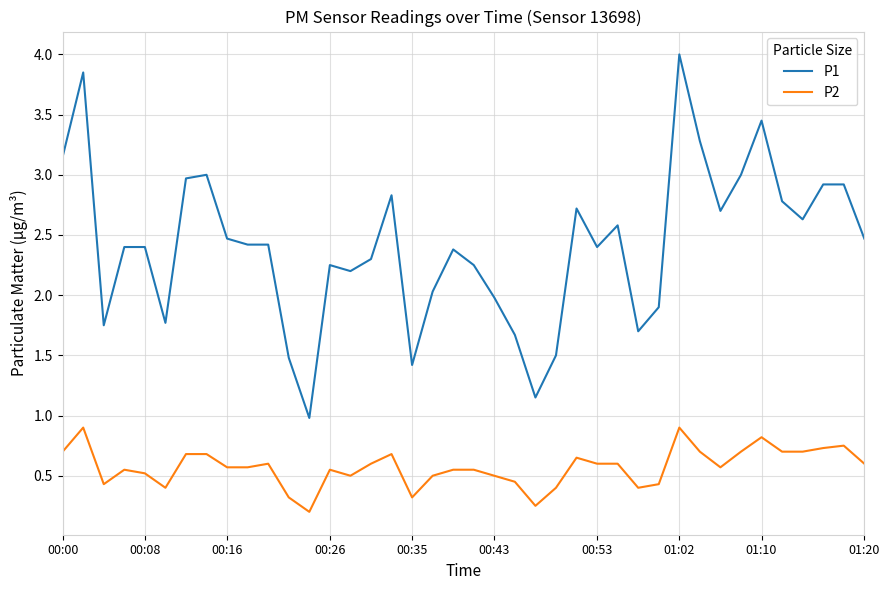

True or false: P1 and P2 cross at least once.

False